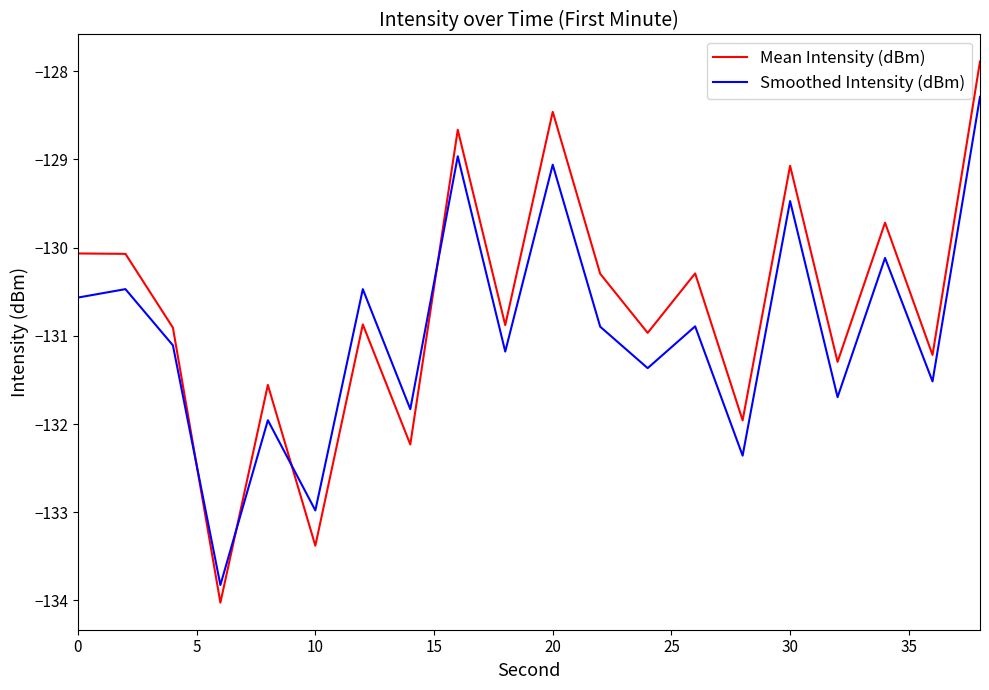

What are all the series names shown in the legend?

Mean Intensity (dBm), Smoothed Intensity (dBm)